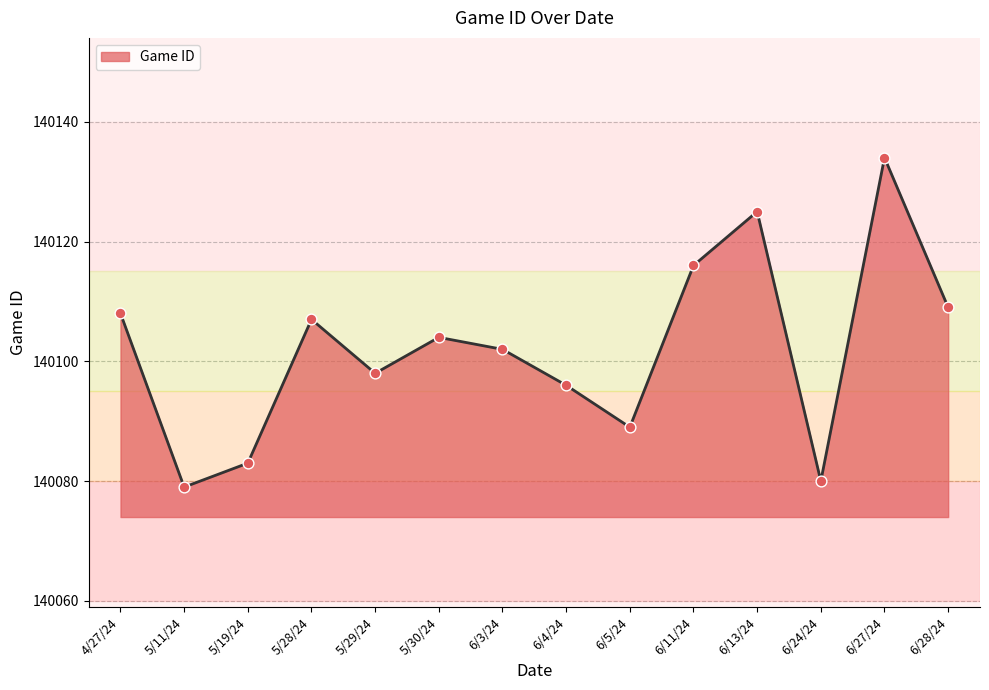

What is the change in value from 6/27/24 to 6/28/24?

-25